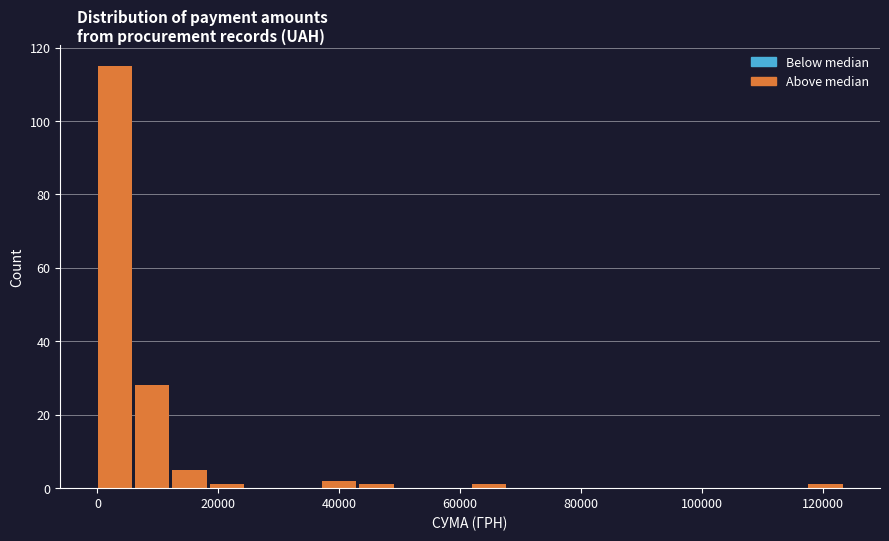

Around what value on the x-axis is the tallest bar? Give the approximate position of its centre, as read against the axis.

2000